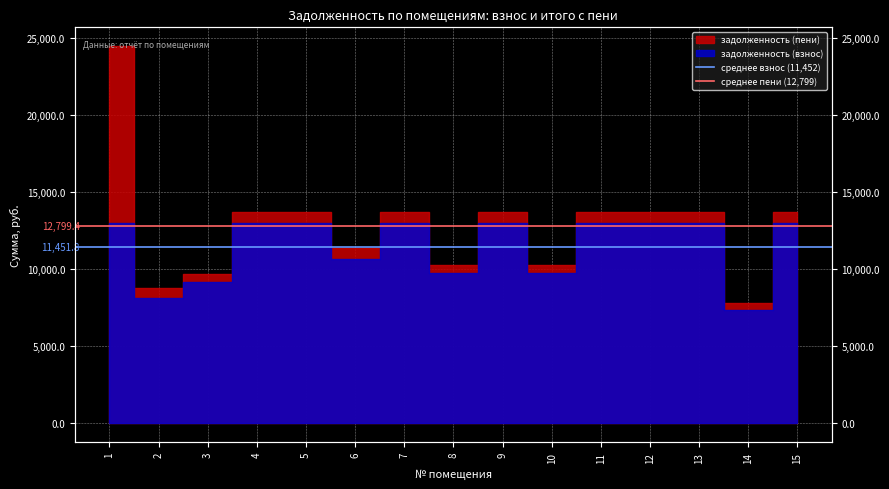

List the series in order of their overall mean, lowest first.

среднее взнос (11,452), среднее пени (12,799)